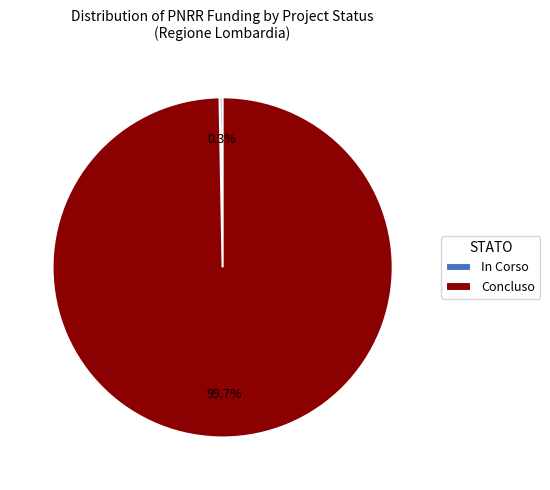

Which slice is the smallest?

In Corso